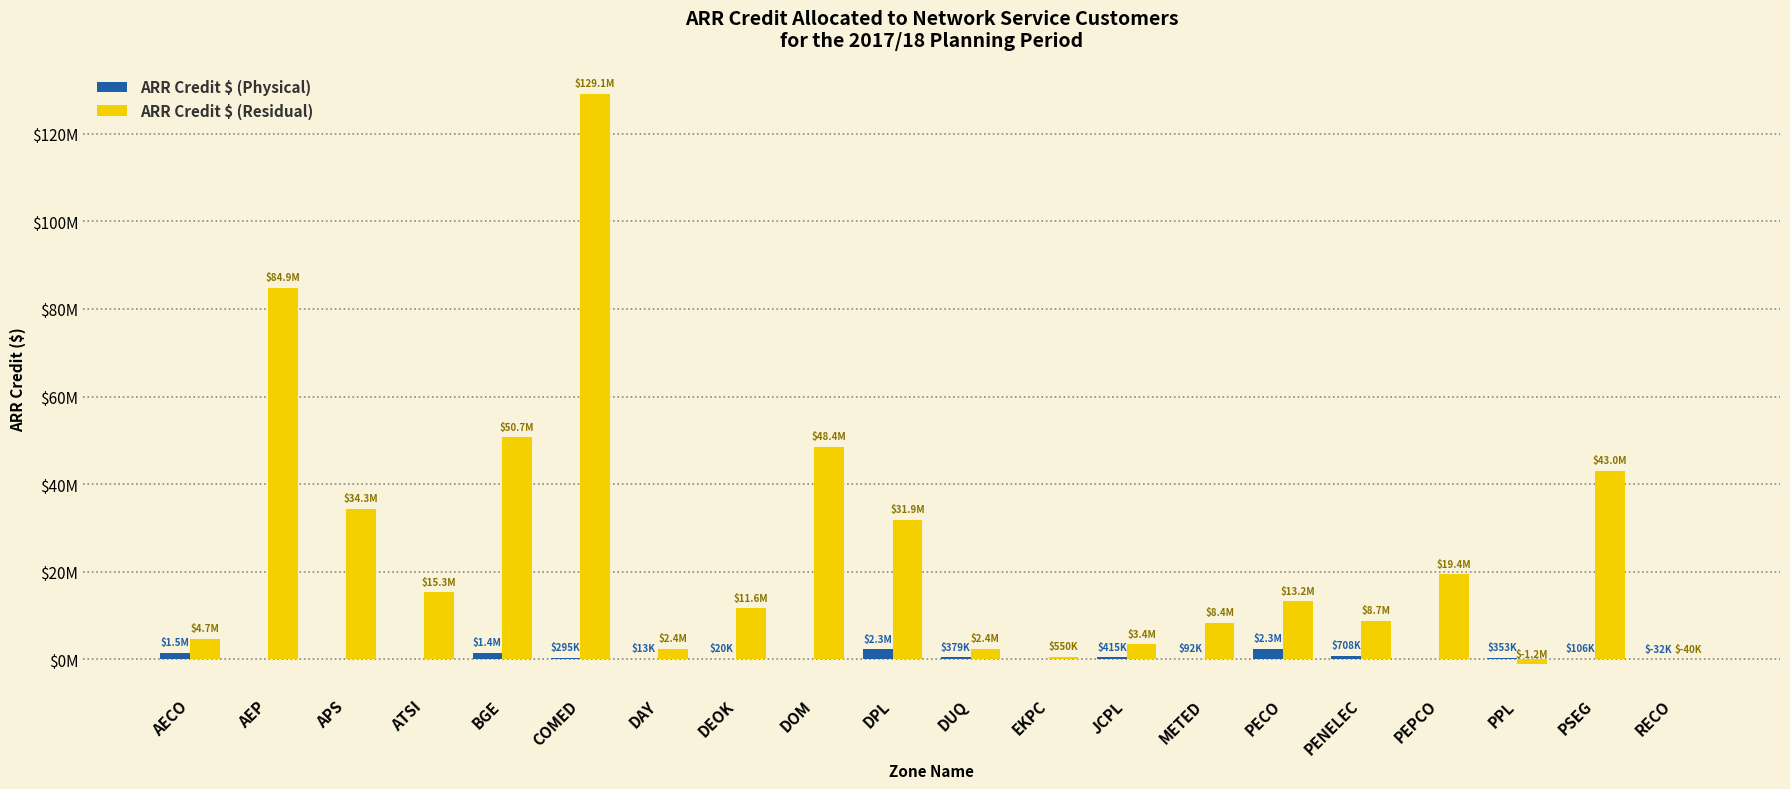

Reading left to right, transcribe all the data shown in this chart.

ARR Credit $ (Physical): AECO=1468846.2	AEP=0.0	APS=0.0	ATSI=0.0	BGE=1375454.2	COMED=295120.7	DAY=13116.7	DEOK=20180.4	DOM=0.0	DPL=2278905.0	DUQ=378681.6	EKPC=0.0	JCPL=414988.6	METED=91507.8	PECO=2310992.4	PENELEC=708173.2	PEPCO=0.0	PPL=352530.4	PSEG=105994.1	RECO=-32464.9
ARR Credit $ (Residual): AECO=4705844.9	AEP=84885510.6	APS=34346041.3	ATSI=15292108.1	BGE=50667649.2	COMED=129113925.9	DAY=2363754.9	DEOK=11597515.3	DOM=48447758.7	DPL=31872125.4	DUQ=2414603.6	EKPC=549508.0	JCPL=3426808.3	METED=8373436.5	PECO=13196296.6	PENELEC=8740202.2	PEPCO=19374784.9	PPL=-1159155.5	PSEG=43044573.0	RECO=-39803.3